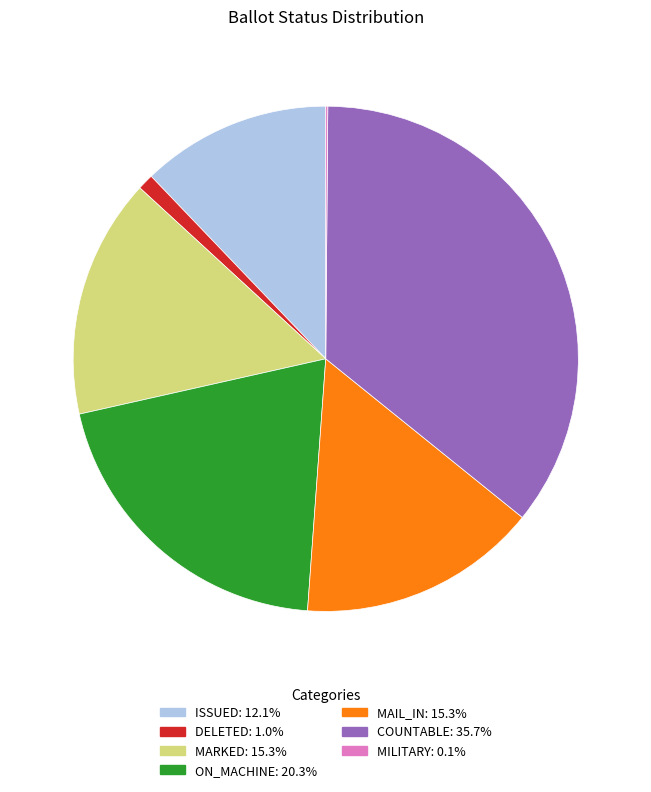

Is there a majority slice in this chart?

No